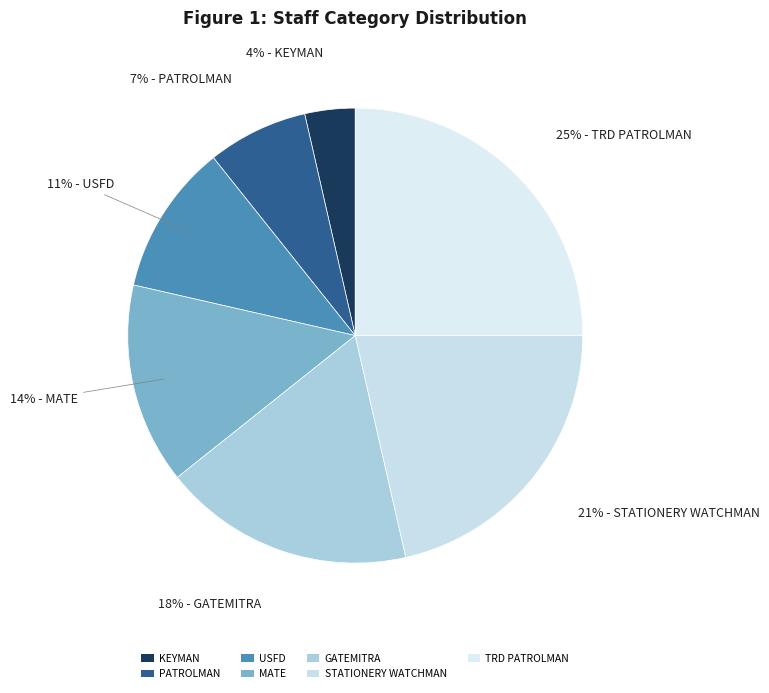

What portion of the pie excludes PATROLMAN?

92.9%